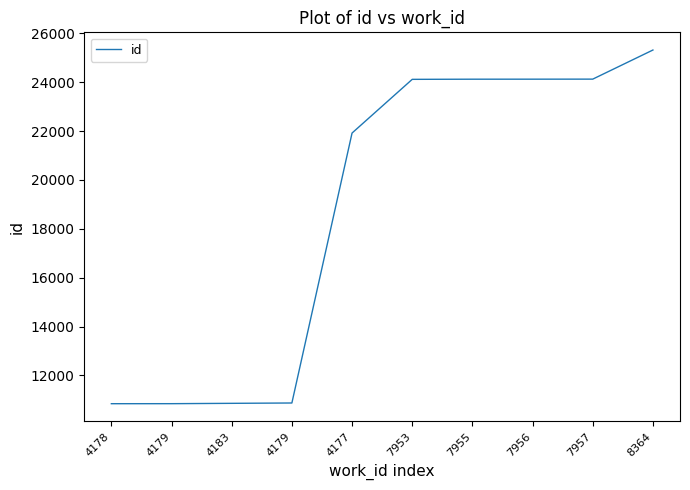

What is the greatest value displayed?

25322